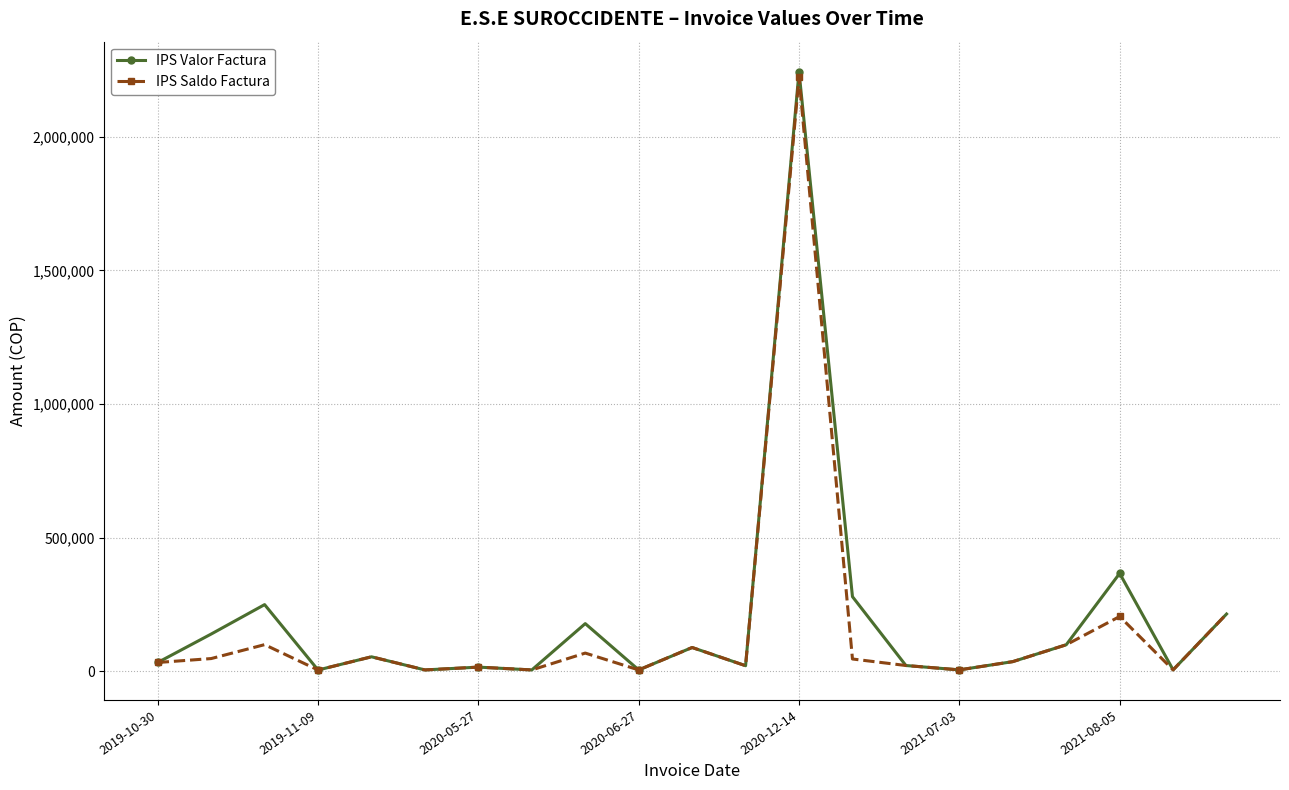

What is the highest value of the IPS Valor Factura series?

2243941